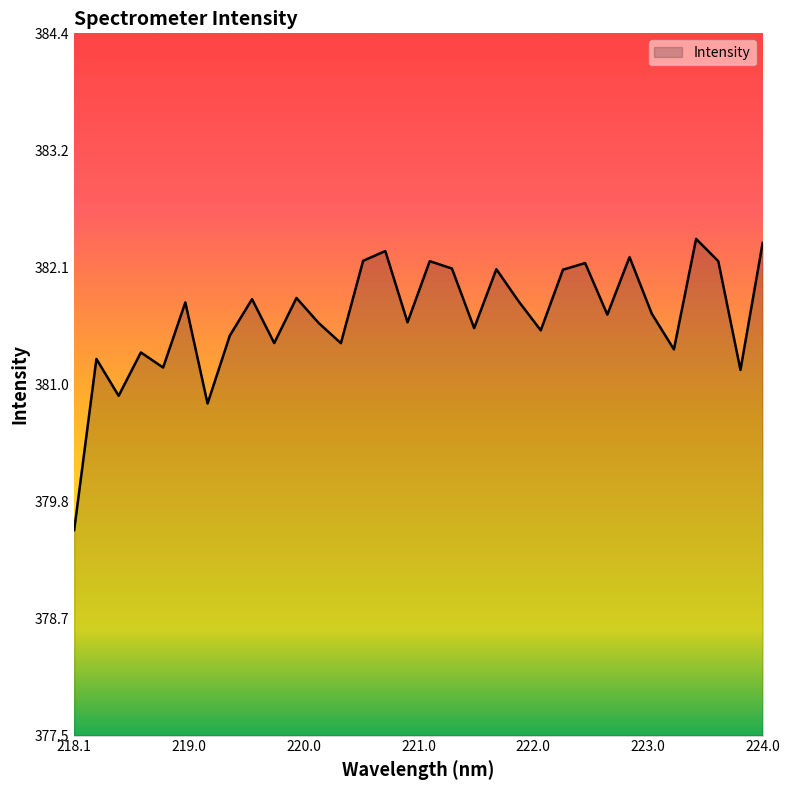

What is the greatest value displayed?

382.4